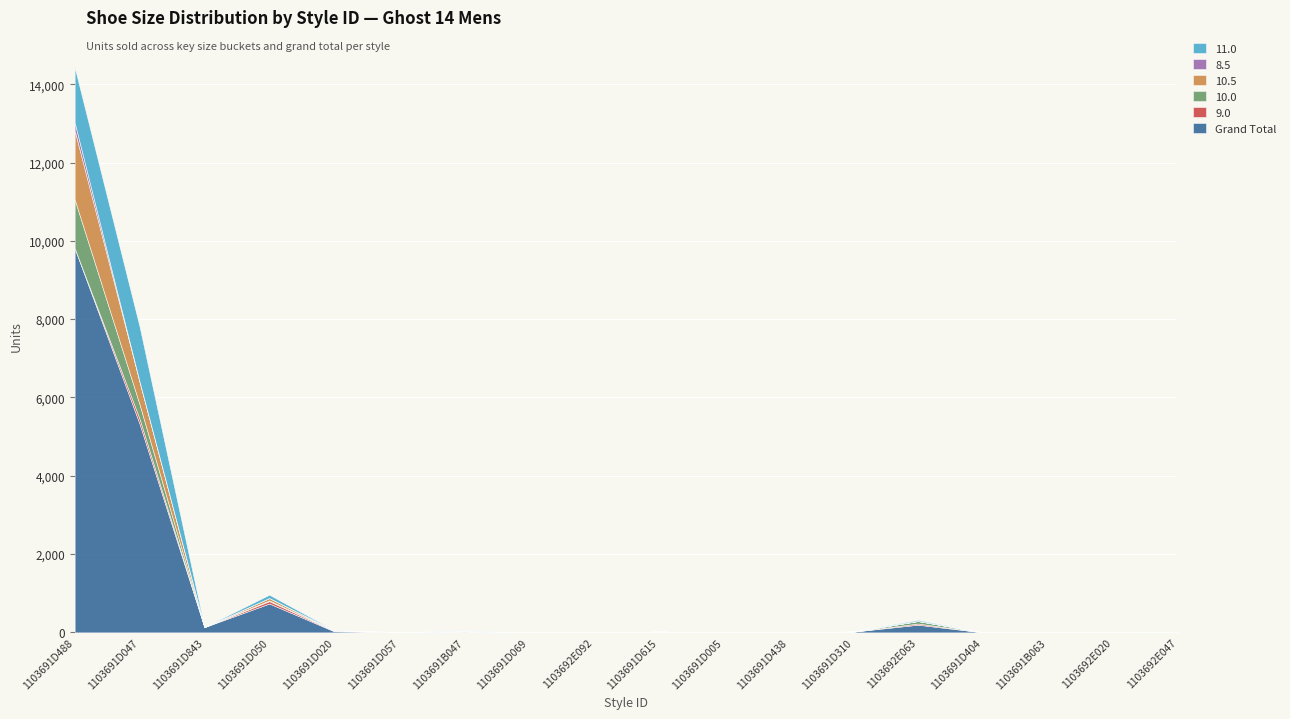

At which label does 10.5 reach its minimum?

1103691D843